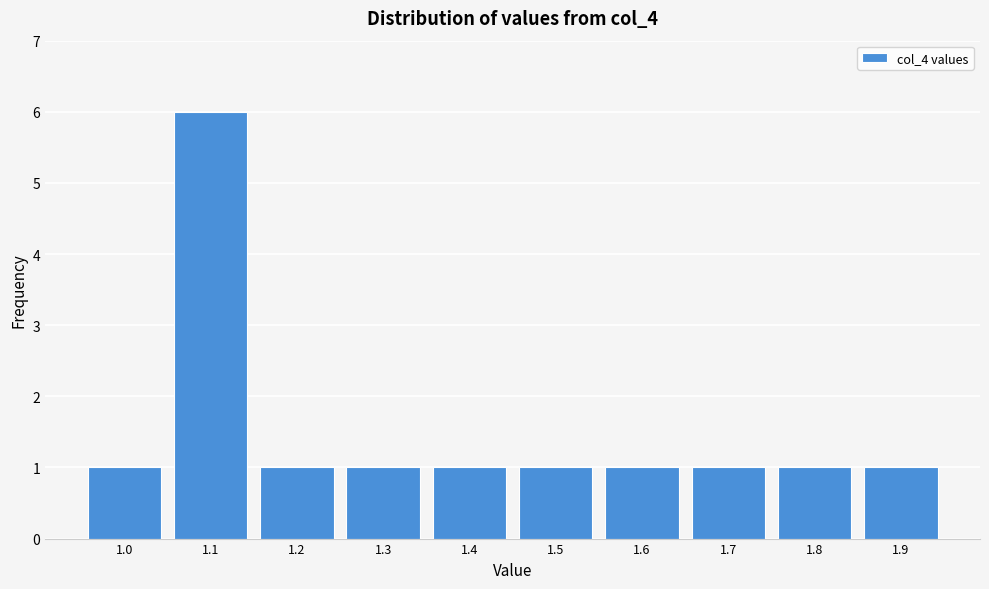

What is the height of the bar covering 1.15 to 1.25 on the x-axis? The values are not printed on the chart, so give them approximately, as read against the axis.

1